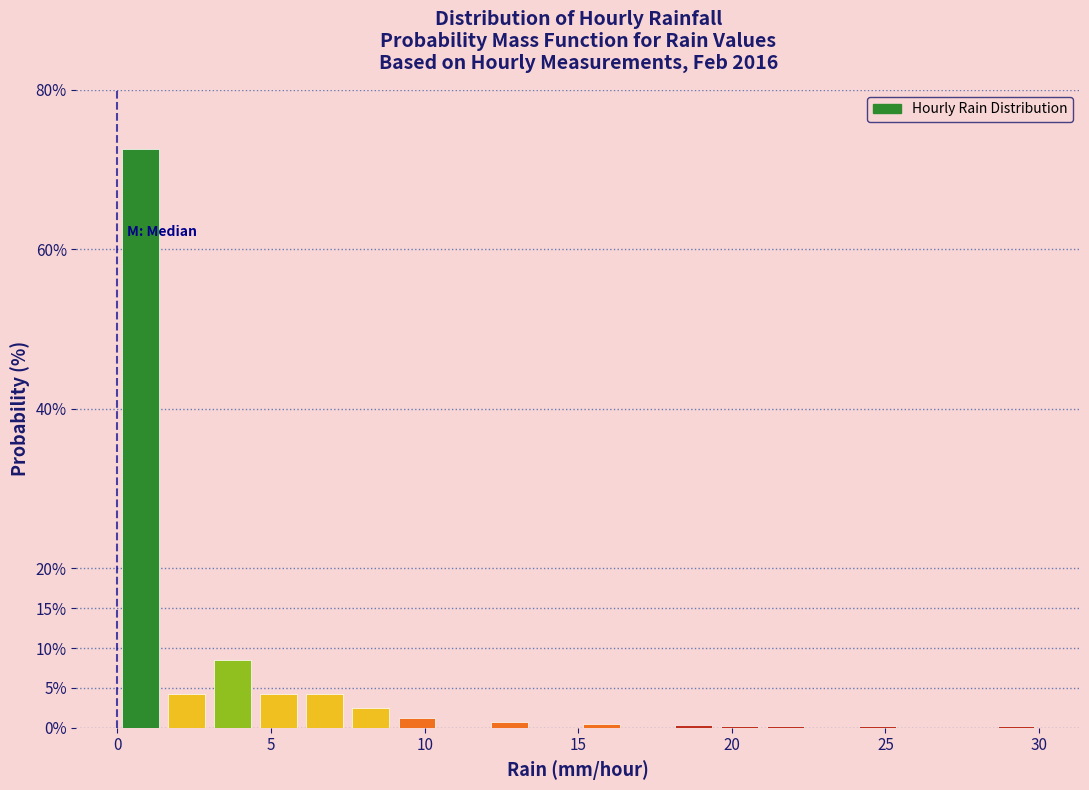

Read against the x-axis, roughly where is the centre of the tallest bar?

1.0